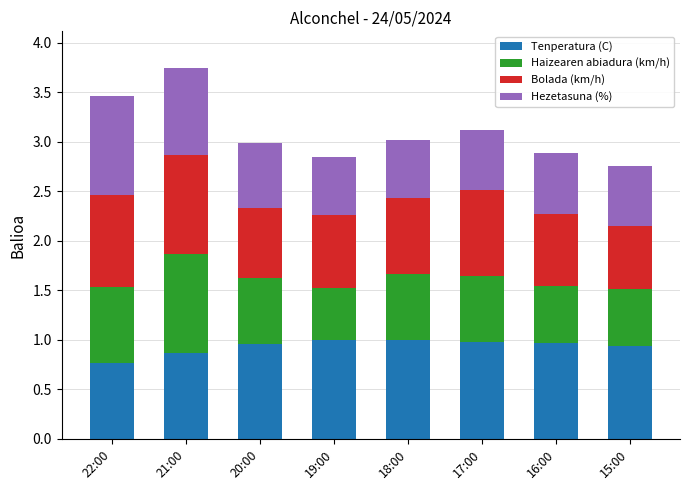

At which category is the sum across all series the highest?

21:00